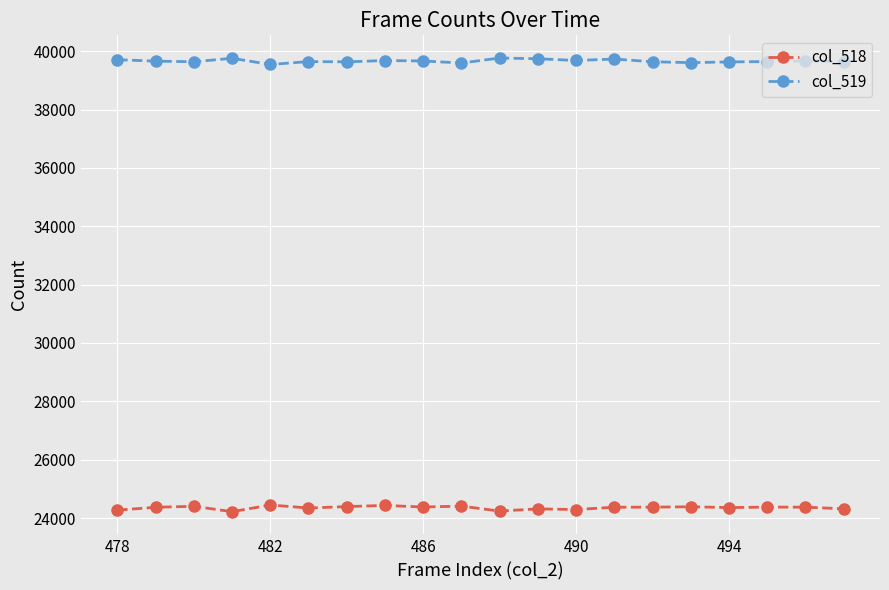

Does the chart have visible grid lines?

Yes